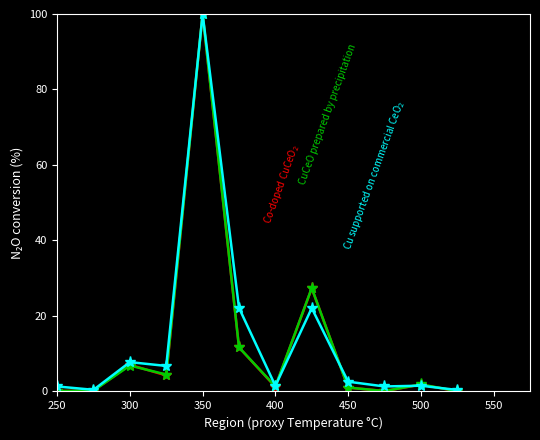

What is the maximum value shown in the chart?

100.0